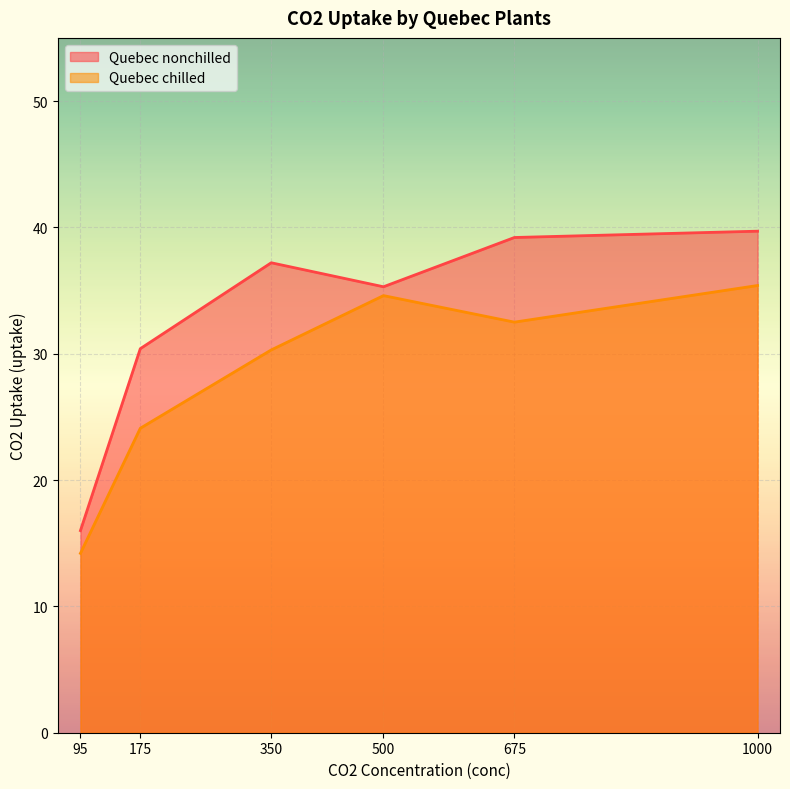

Is the value of Quebec chilled at 95 greater than the value of Quebec nonchilled at 1000?

No